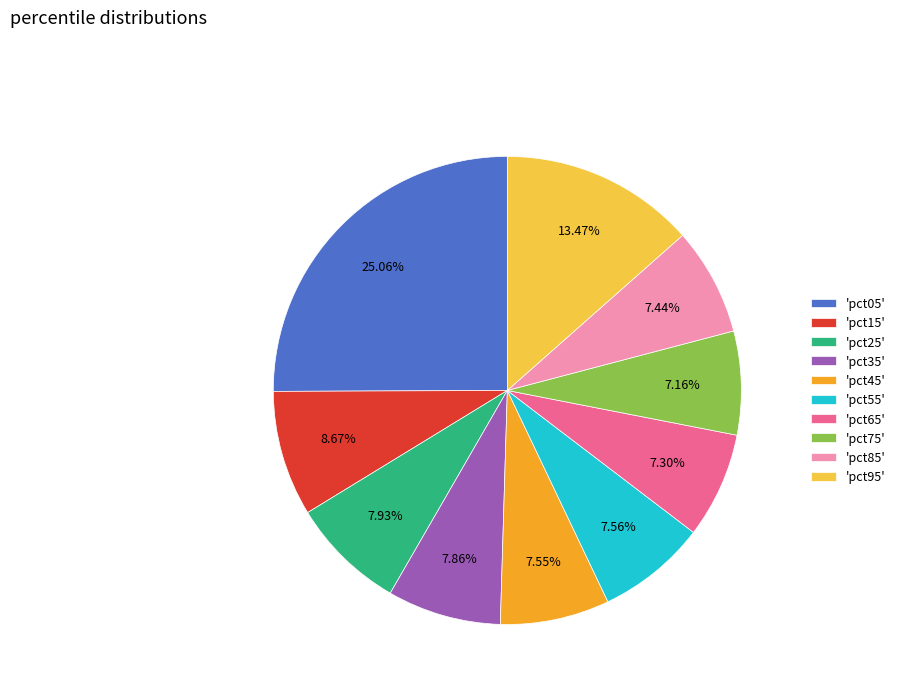

Which has a higher value, 'pct05' or 'pct95'?

'pct05'